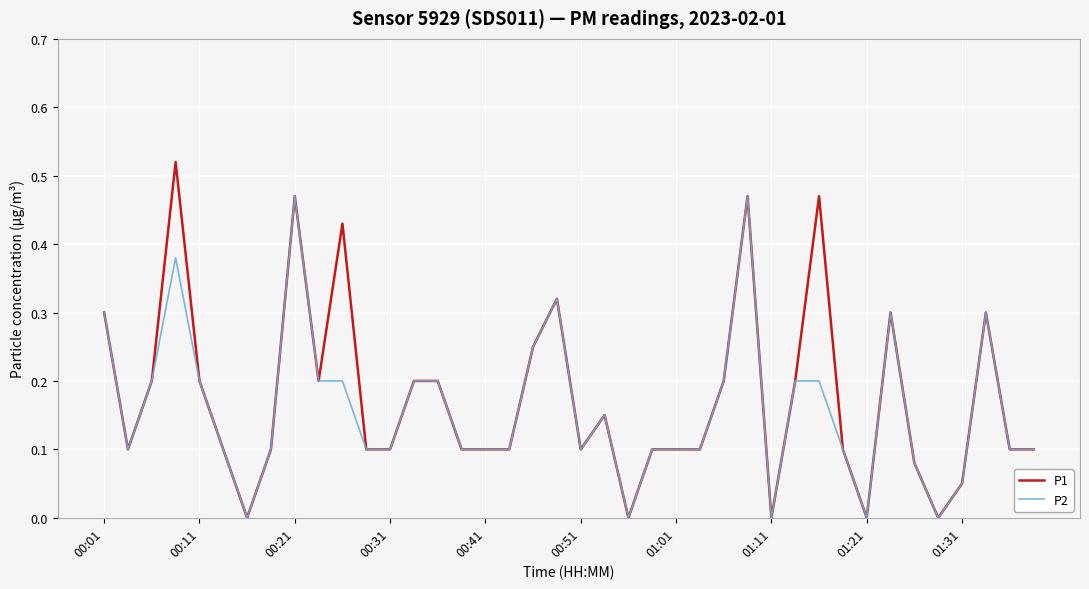

List the series in order of their peak value, lowest first.

P2, P1